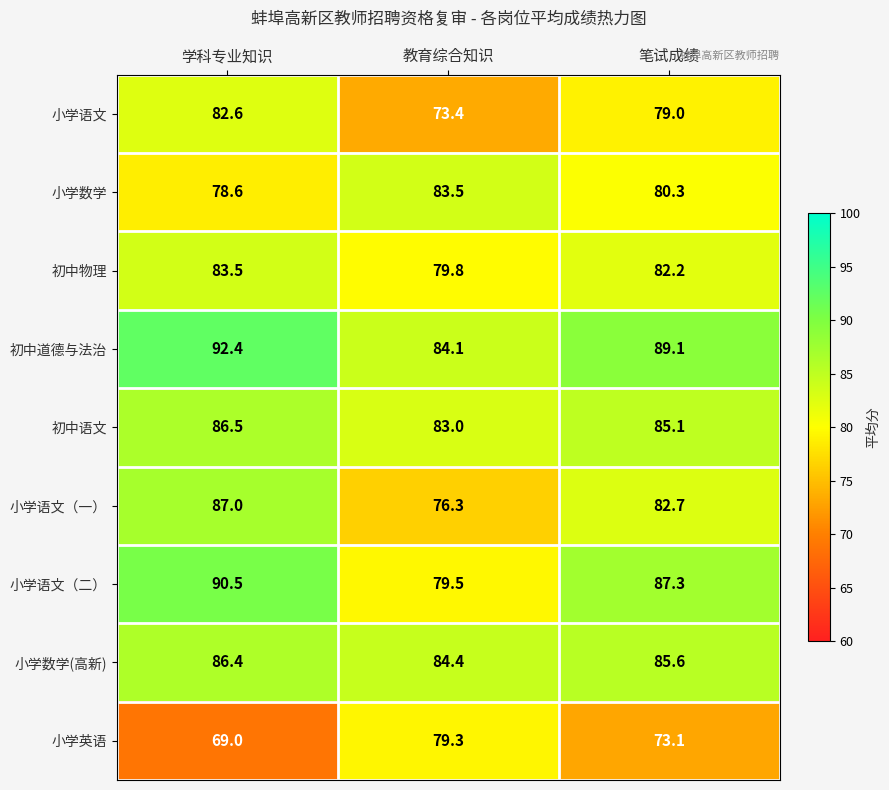

How many data points does each series have?

3